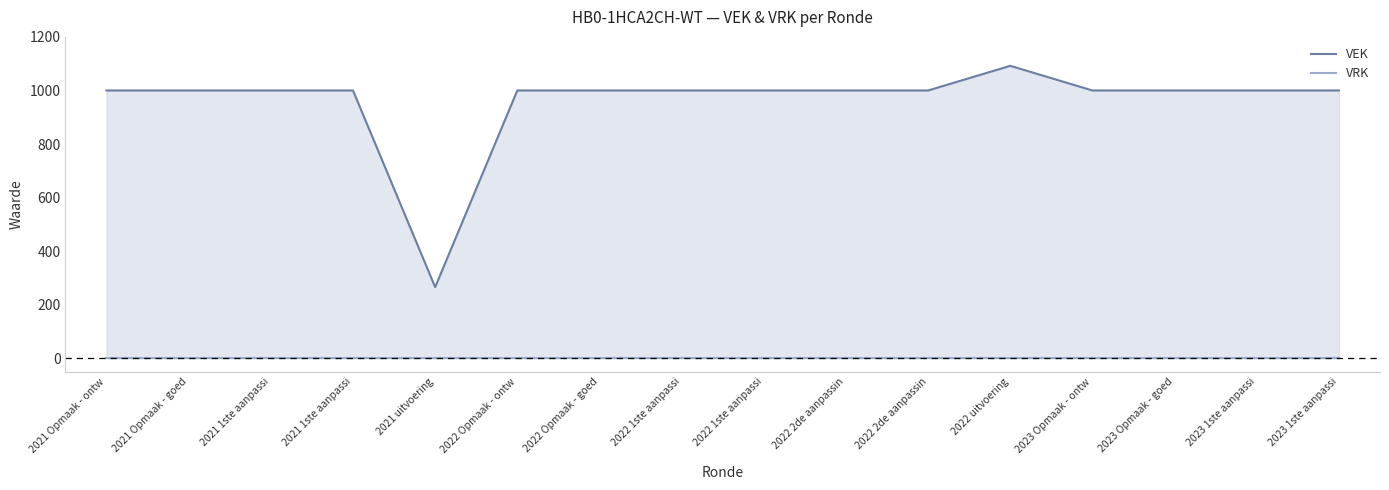

Reading right to left, what are all the values shown in this chart?

VEK: 1000	1000	1000	1000	1092	1000	1000	1000	1000	1000	1000	266	1000	1000	1000	1000
VRK: 0	0	0	0	0	0	0	0	0	0	0	0	0	0	0	0